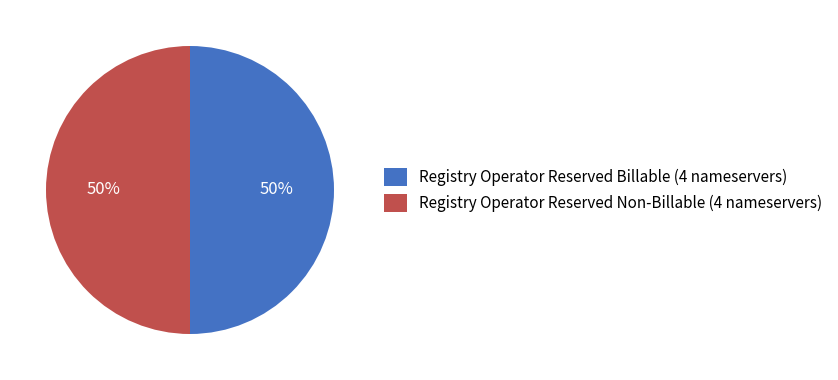

What is the ratio of the value at Registry Operator Reserved Billable (4 nameservers) to the value at Registry Operator Reserved Non-Billable (4 nameservers)?

1.0